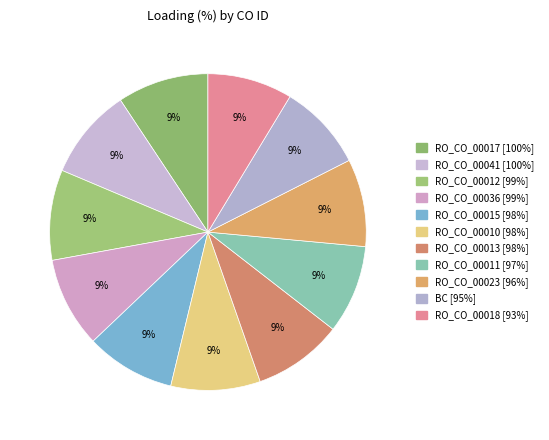

Is there a majority slice in this chart?

No